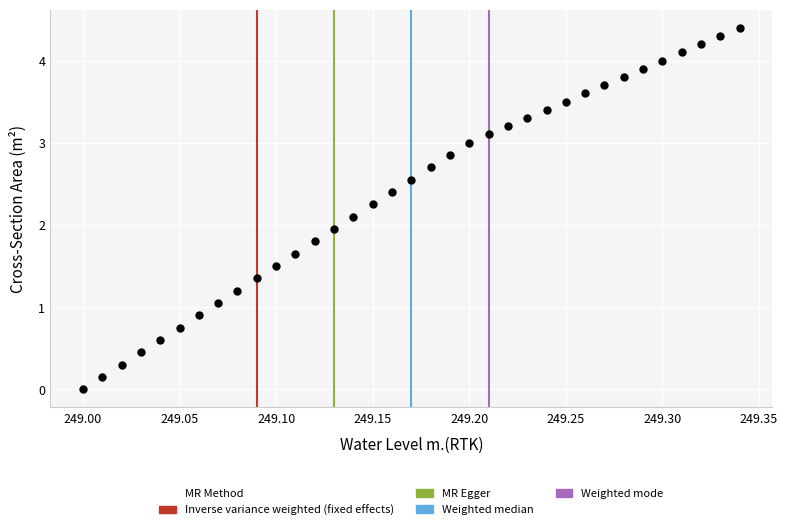

Count the number of points in this scatter plot.

35